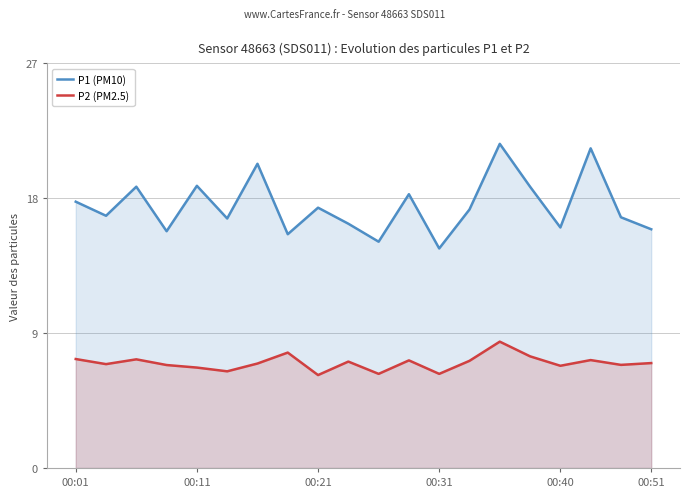

Reading left to right, what are all the values shown in this chart?

P1 (PM10): 17.8	16.8	18.8	15.8	18.8	16.6	20.3	15.6	17.4	16.3	15.1	18.3	14.7	17.2	21.6	18.8	16.1	21.3	16.7	15.9
P2 (PM2.5): 7.3	6.9	7.2	6.9	6.7	6.5	7.0	7.7	6.2	7.1	6.3	7.2	6.3	7.2	8.4	7.5	6.8	7.2	6.9	7.0